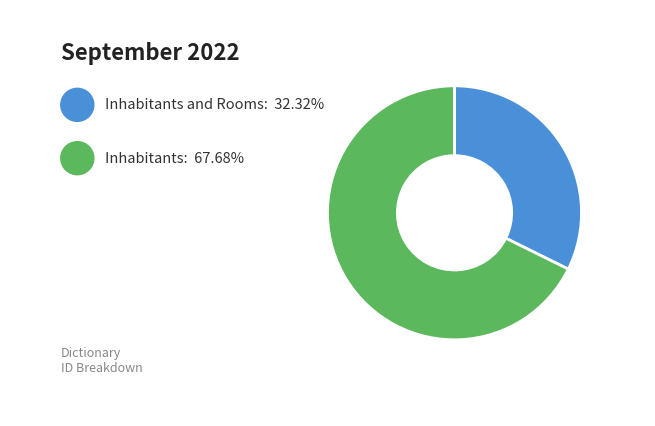

Is there a majority slice in this chart?

Yes